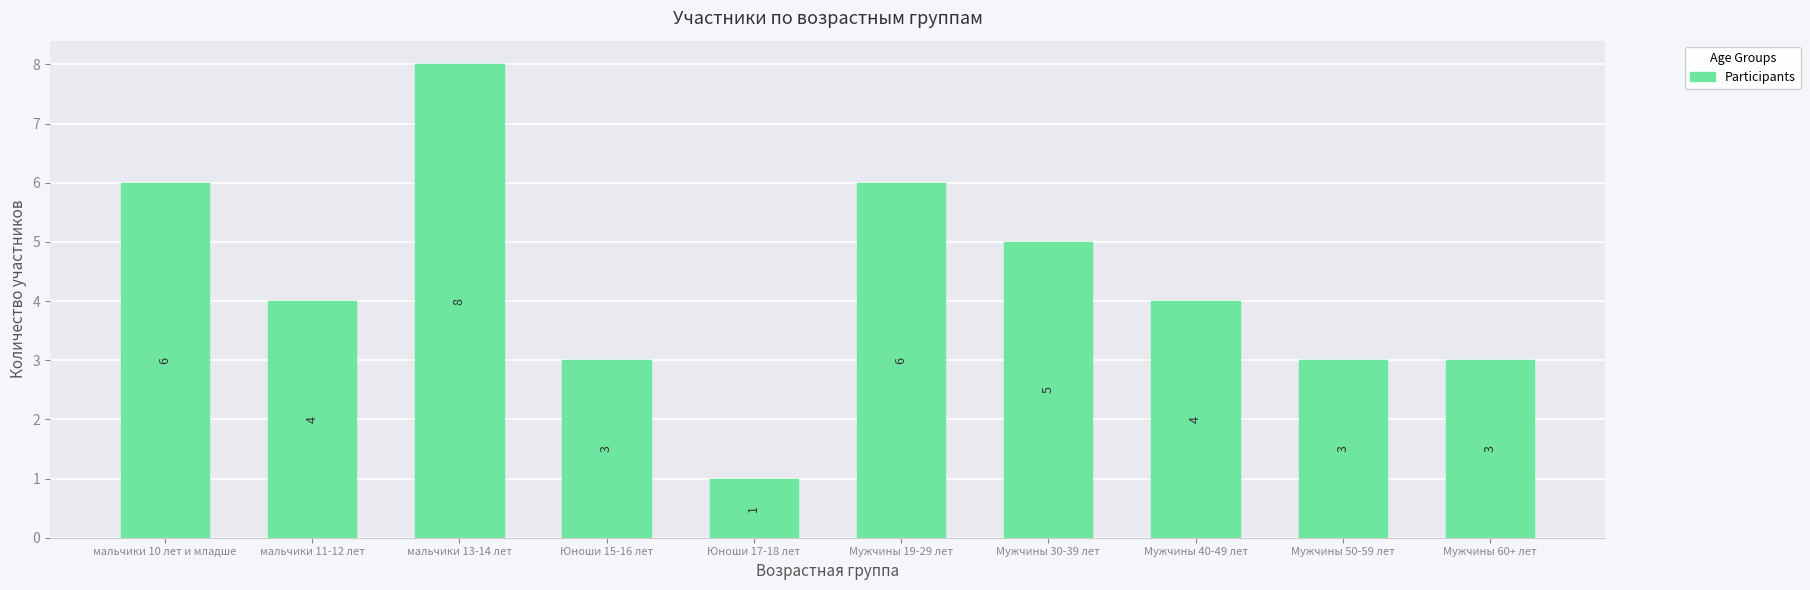

At which category does the chart reach its peak across all series?

мальчики 13-14 лет